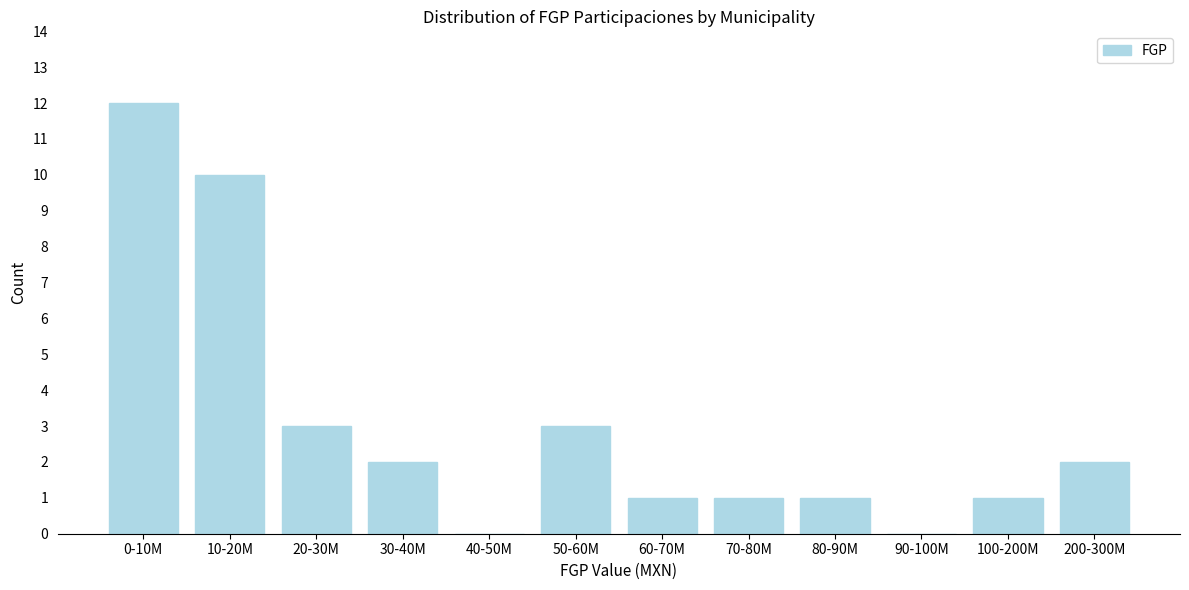

Reading right to left, list all the values displayed in this chart.

200-300M=2	100-200M=1	90-100M=0	80-90M=1	70-80M=1	60-70M=1	50-60M=3	40-50M=0	30-40M=2	20-30M=3	10-20M=10	0-10M=12